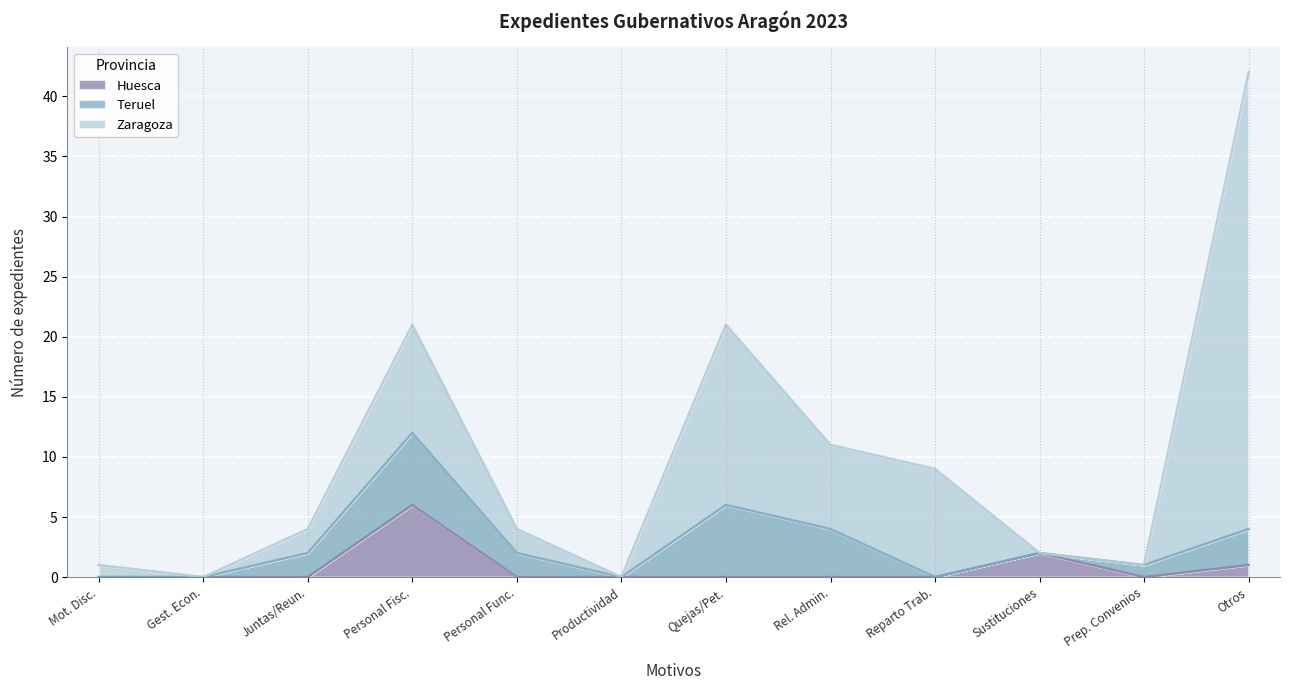

At which category does Teruel reach its first local peak?

Personal Fiscales